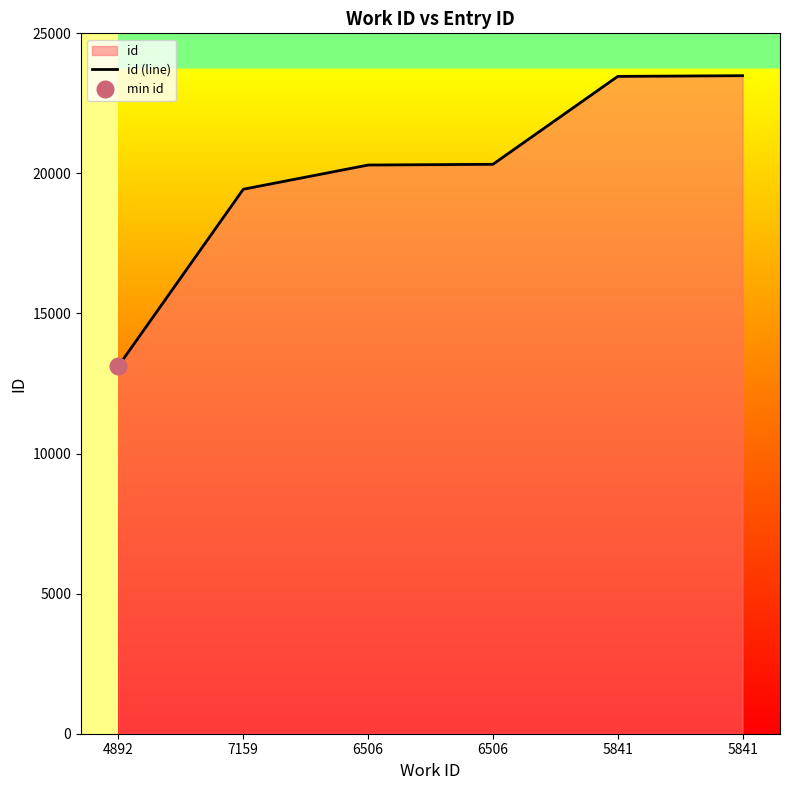

List the labels in order of value, largest first.

5841, 5841, 6506, 6506, 7159, 4892